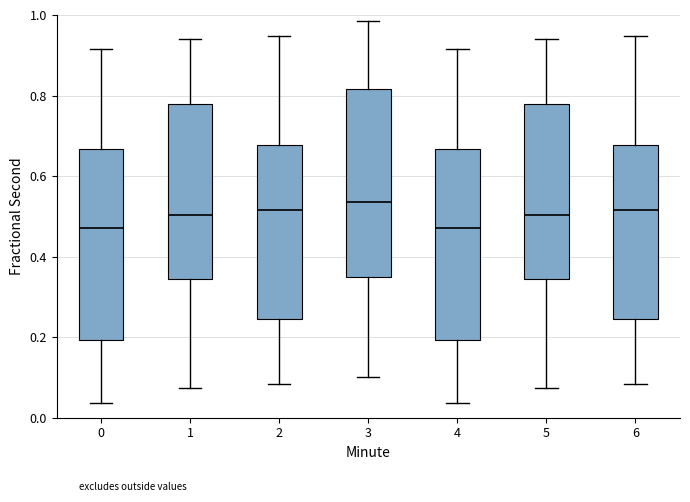

Where is the lower edge of the box at x = 2 on the y-axis? The values are not printed on the chart, so give them approximately, as read against the axis.

0.24